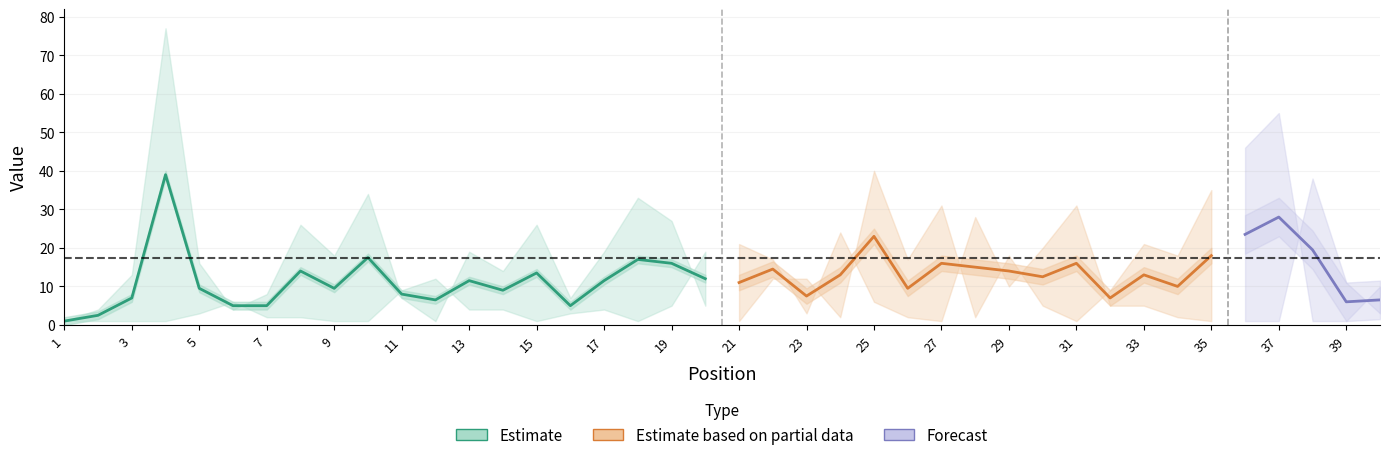

What is the lowest value of the Peak Position series?

1